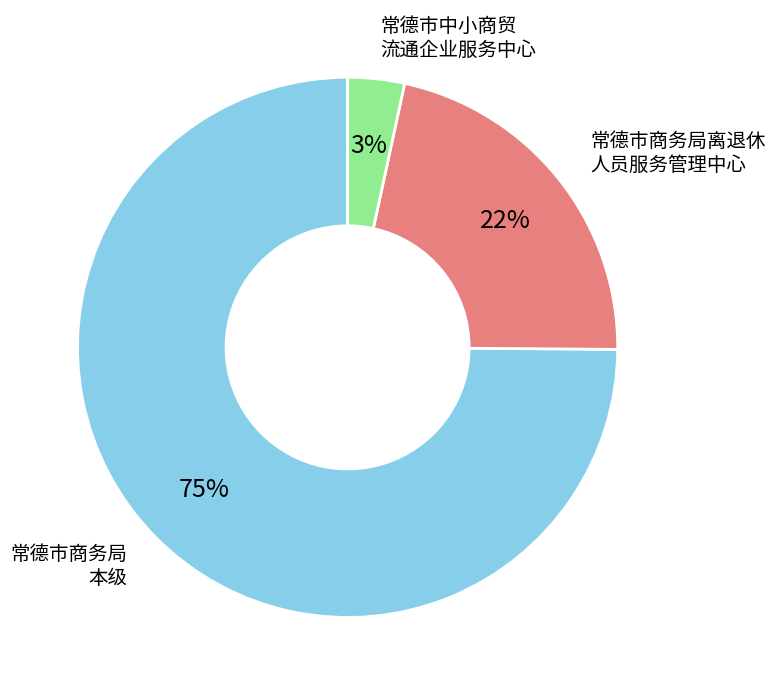

Does any single category account for the majority?

Yes